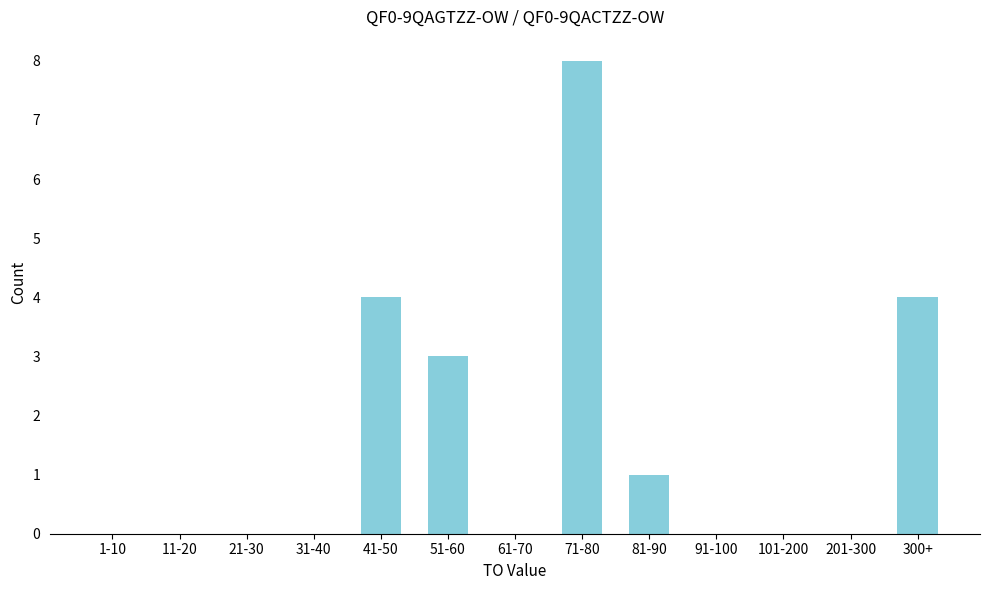

Reading left to right, what are all the values shown in this chart?

1-10=0	11-20=0	21-30=0	31-40=0	41-50=4	51-60=3	61-70=0	71-80=8	81-90=1	91-100=0	101-200=0	201-300=0	300+=4